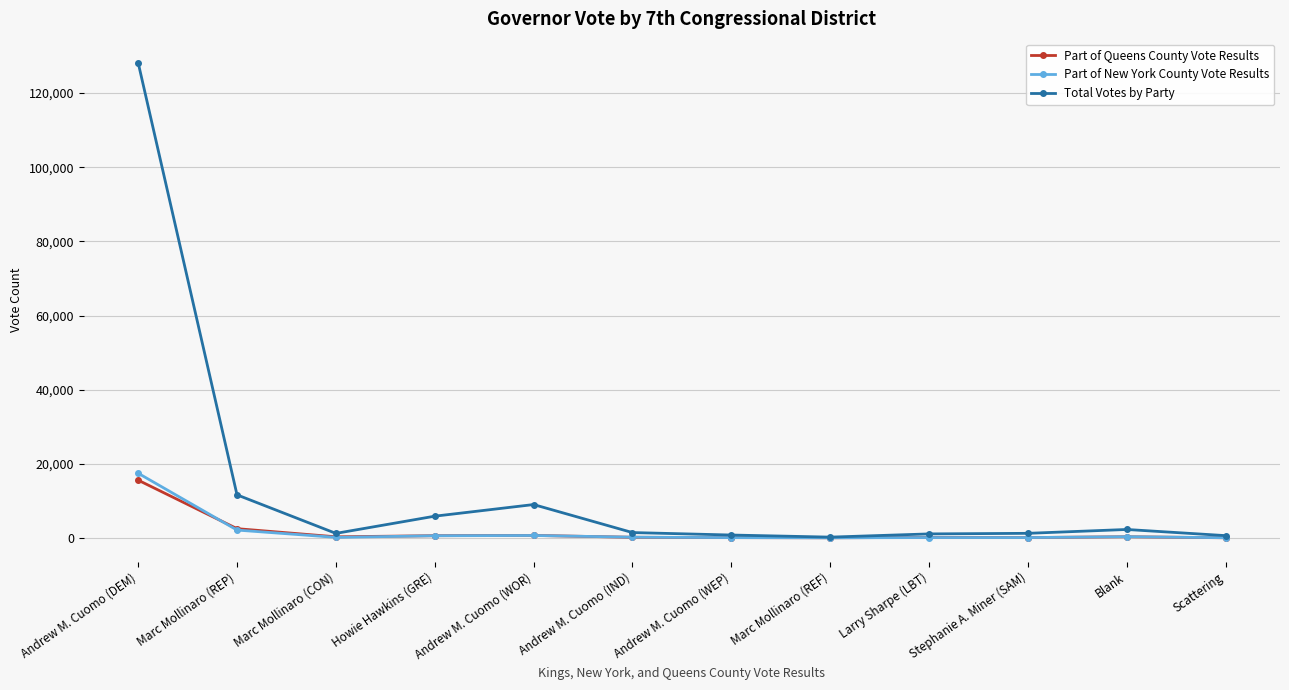

What is the difference between the maximum and minimum values in the Part of Queens County Vote Results series?

15543